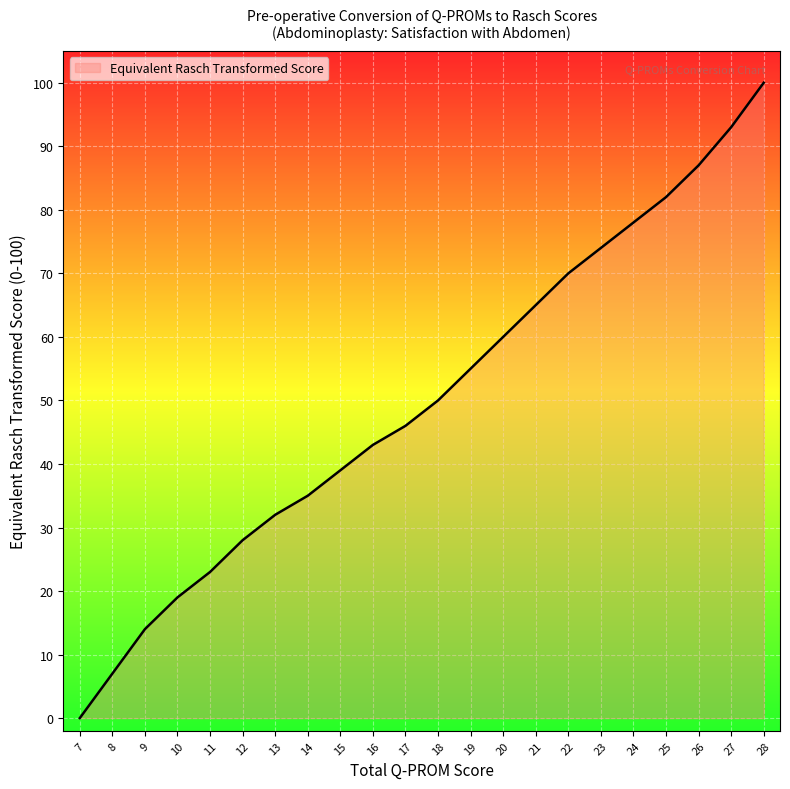

The chart shows a value of 32 at 13. True or false?

True